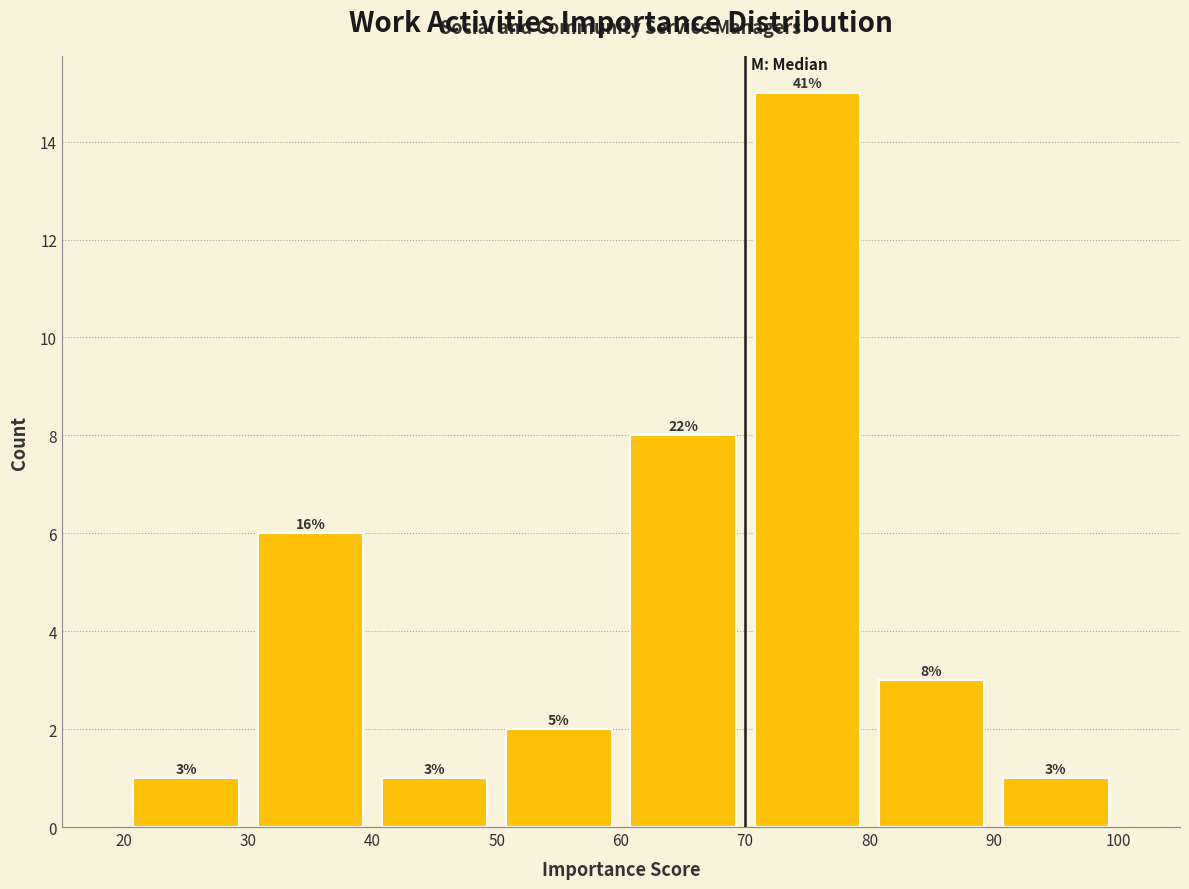

Which range on the x-axis has the tallest bar?

70 to 80